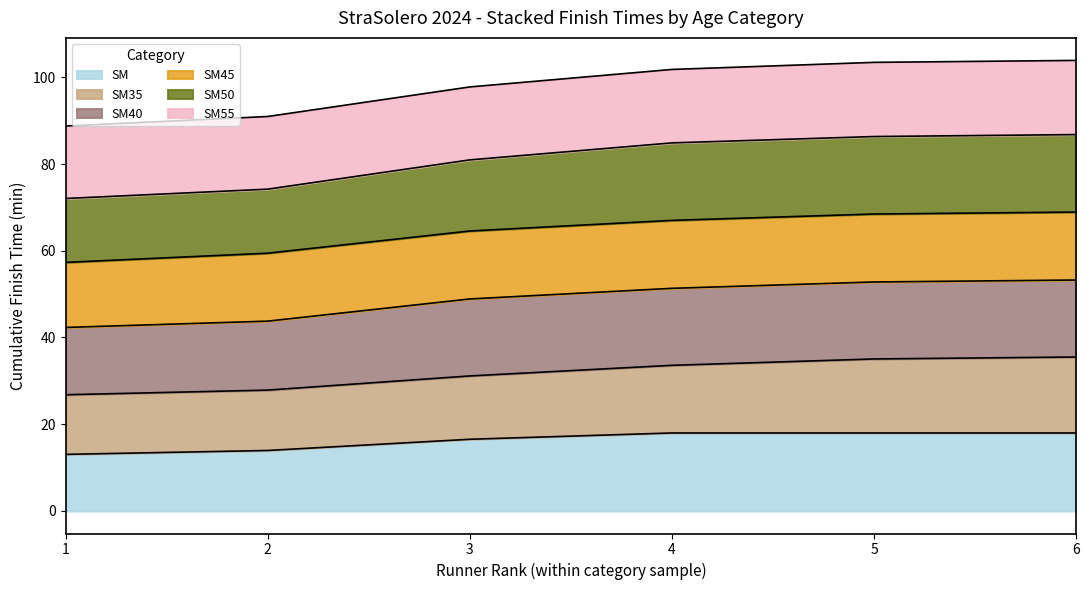

What is the difference between the maximum and second lowest values in the SM series?

4.0